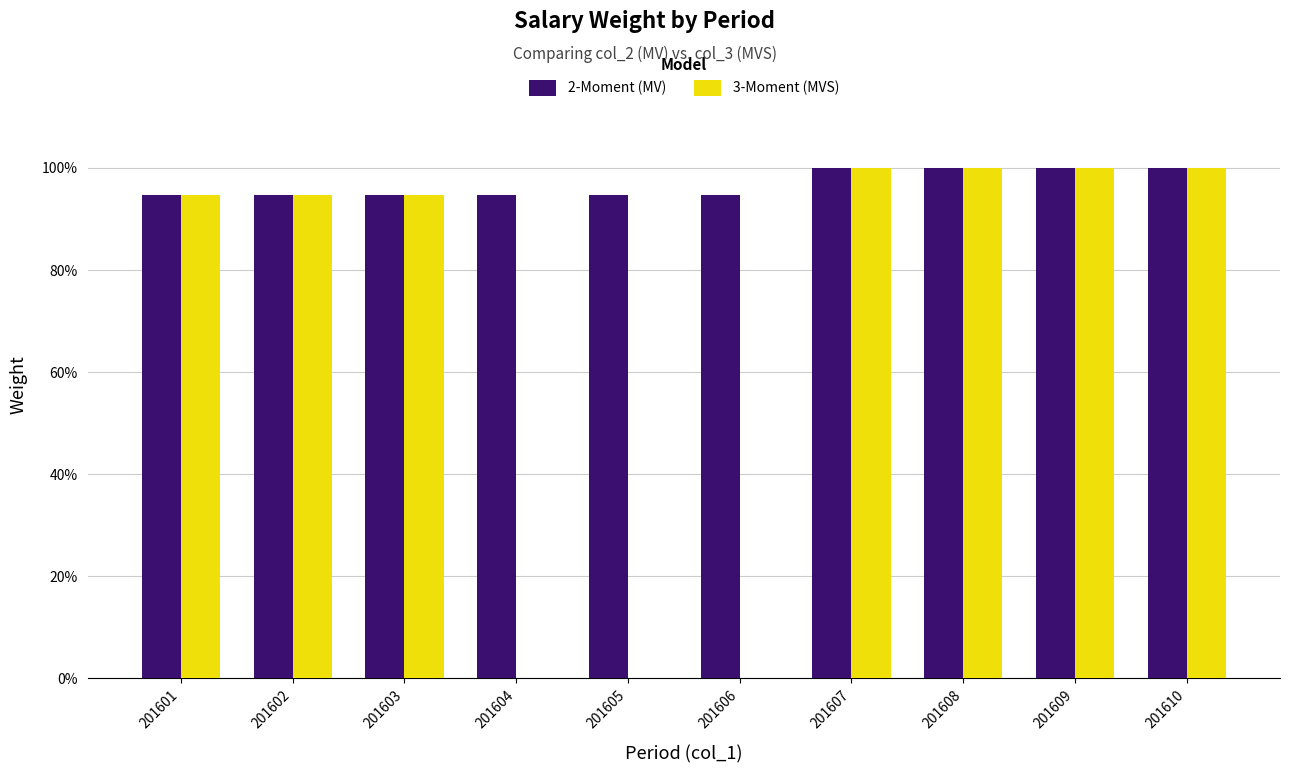

What are all the series names shown in the legend?

2-Moment (MV), 3-Moment (MVS)